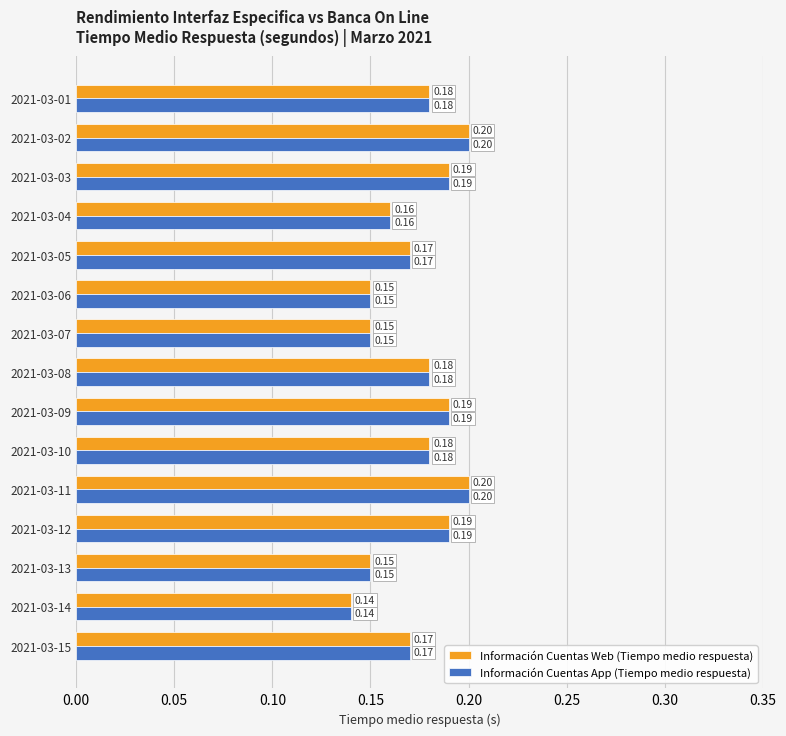

At how many categories does at least one series exceed 0?

15